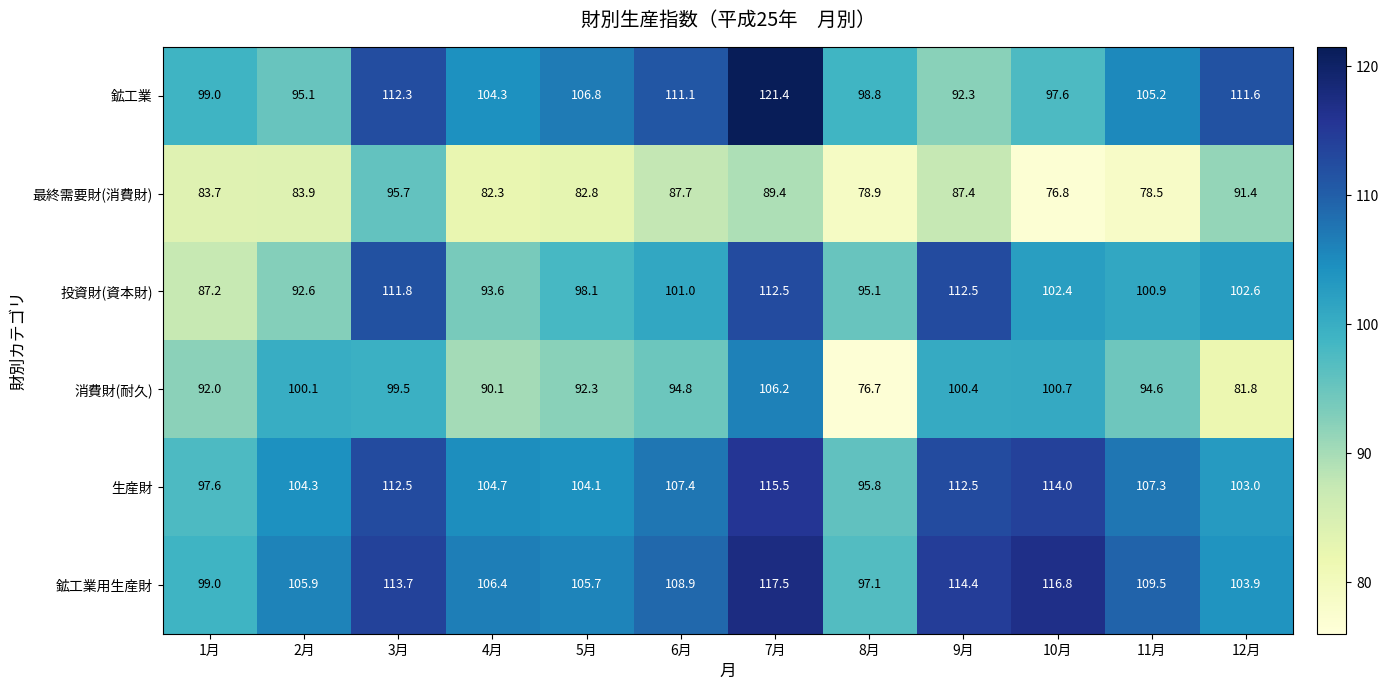

What value does the 生産財 series have at 5月?

104.1